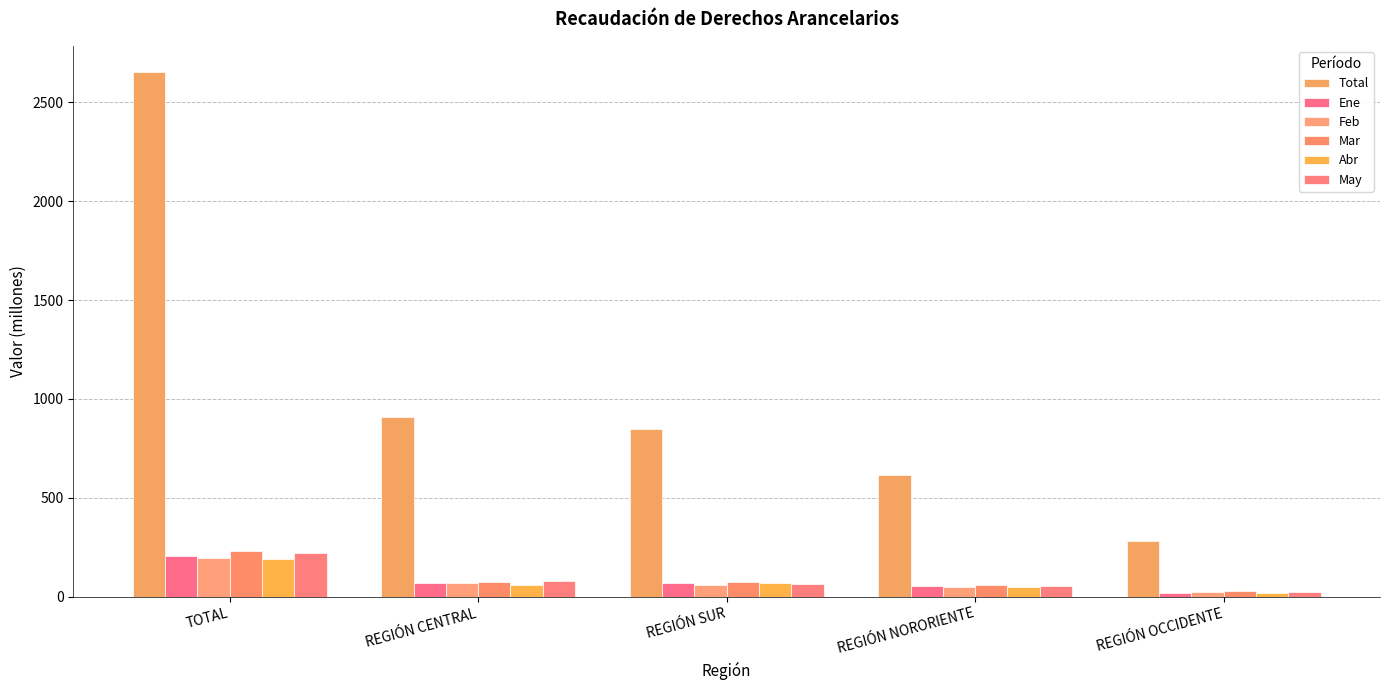

Where is May nearest to the value 121?

REGIÓN CENTRAL